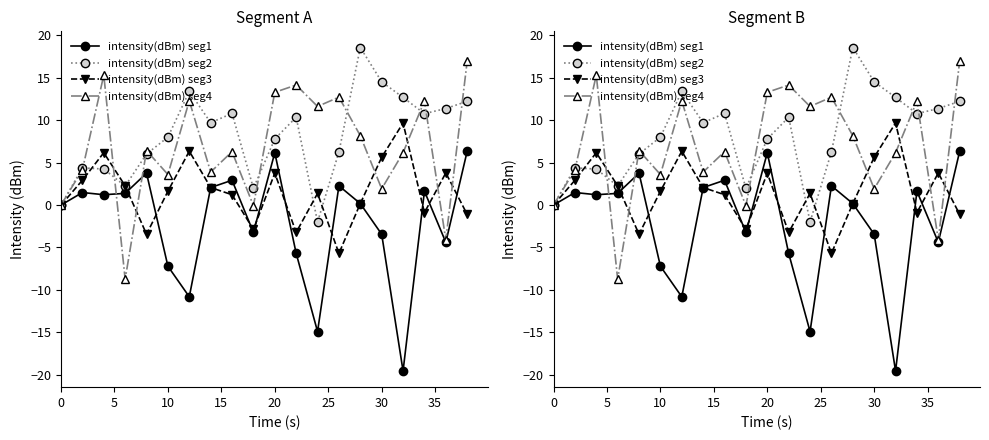

Which series has the widest spread of values?

intensity(dBm) seg1